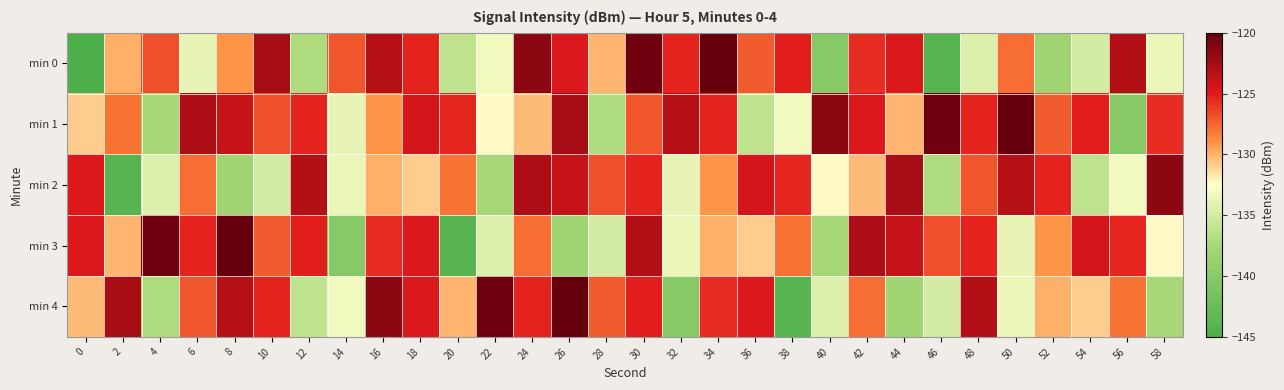

Count the number of data series in this chart.

5